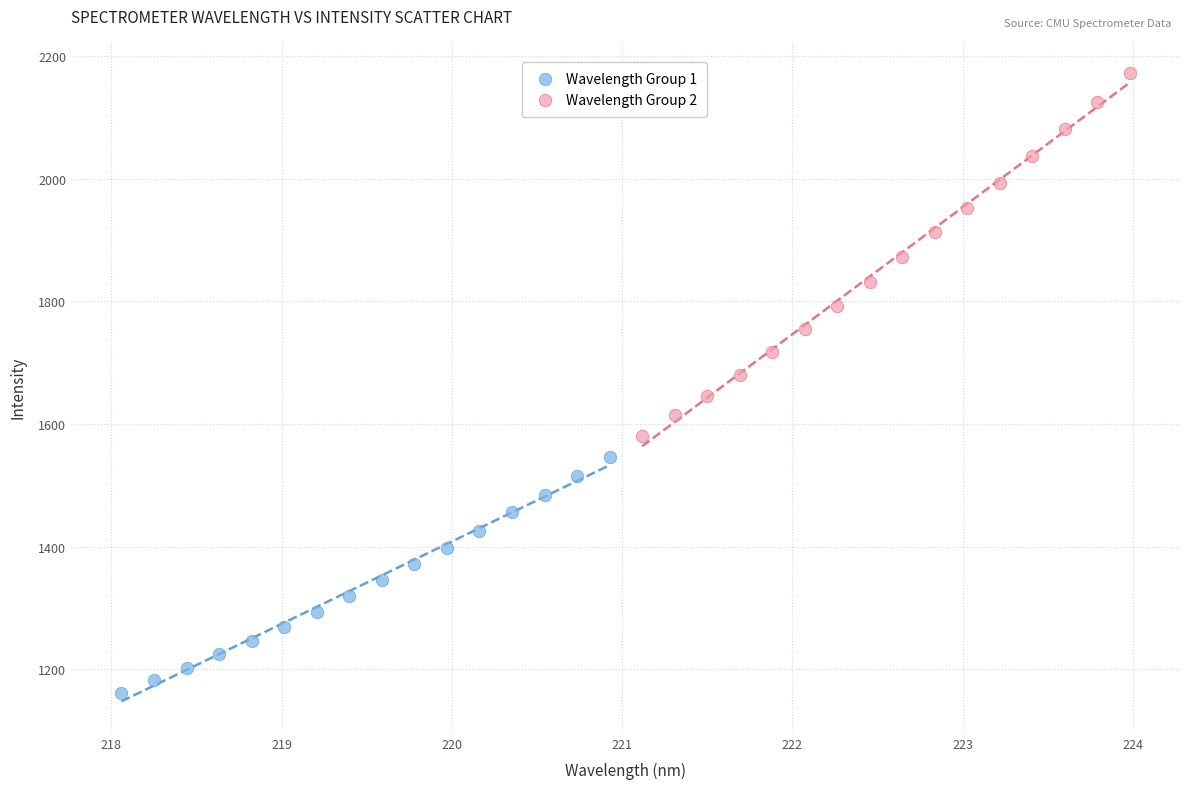

Which series reaches the minimum Y coordinate?

Wavelength Group 1